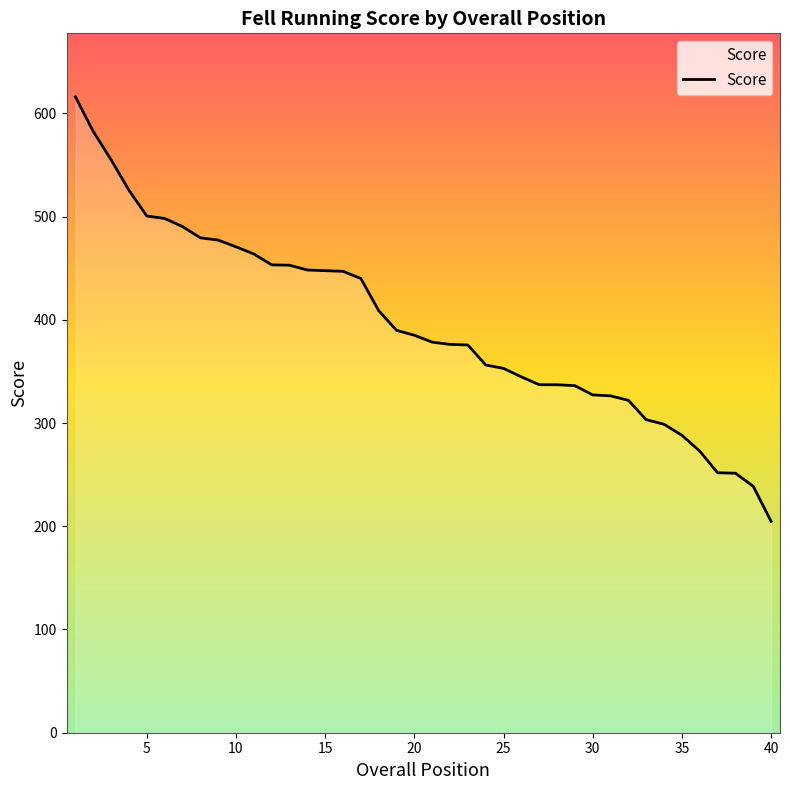

Count the number of data series in this chart.

1